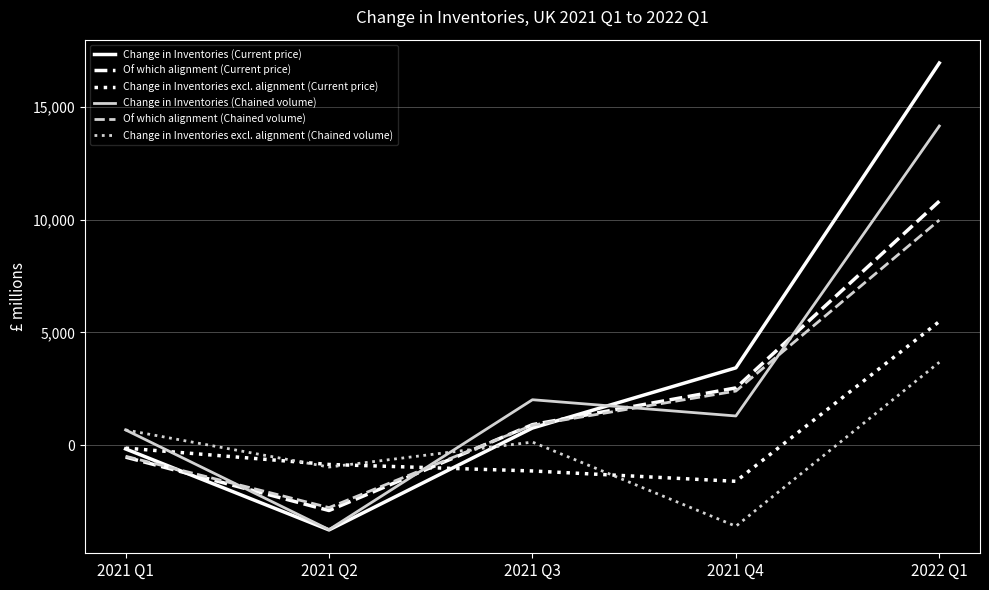

The value of Of which alignment (Chained volume) at 2021 Q4 is 2395. True or false?

True